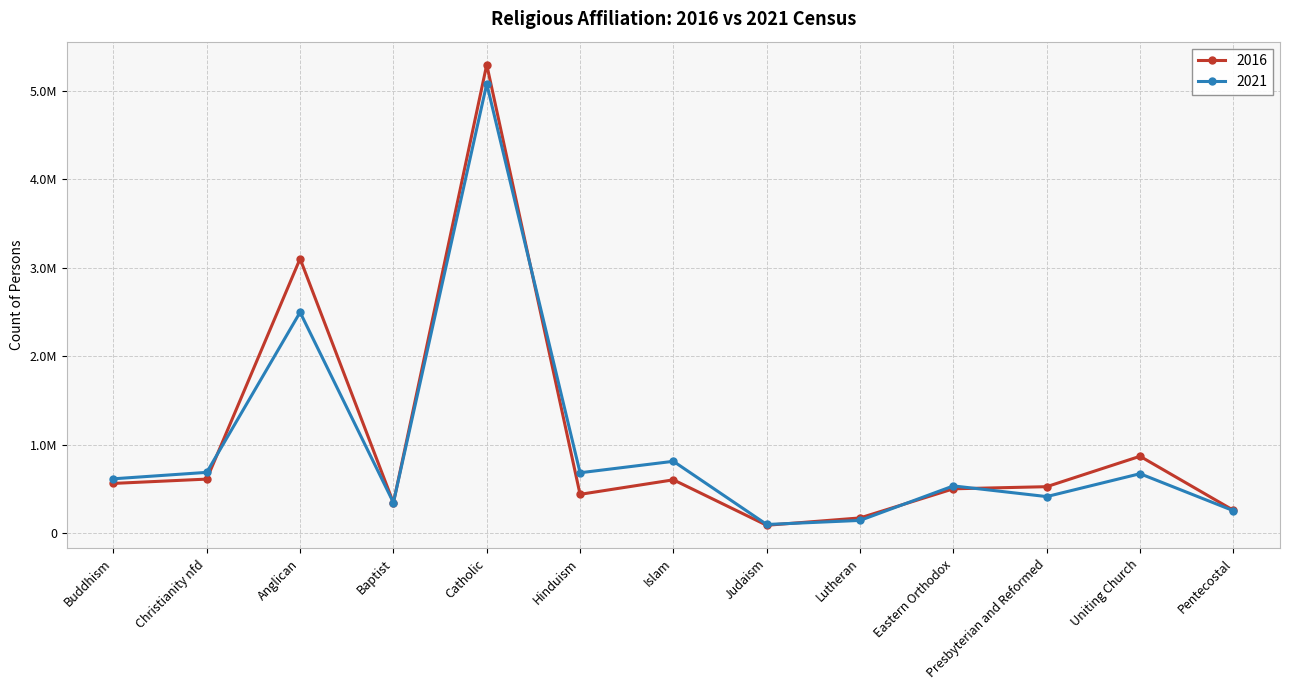

Which series has the largest range (max minus min)?

2016